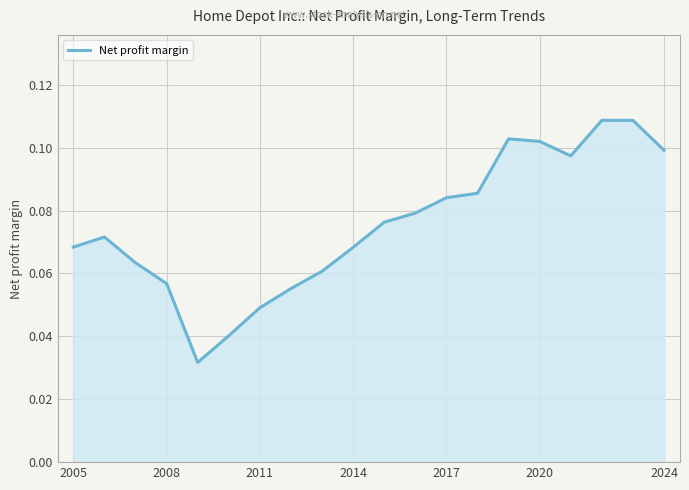

Between 2011 and 2008, which is larger?

2008